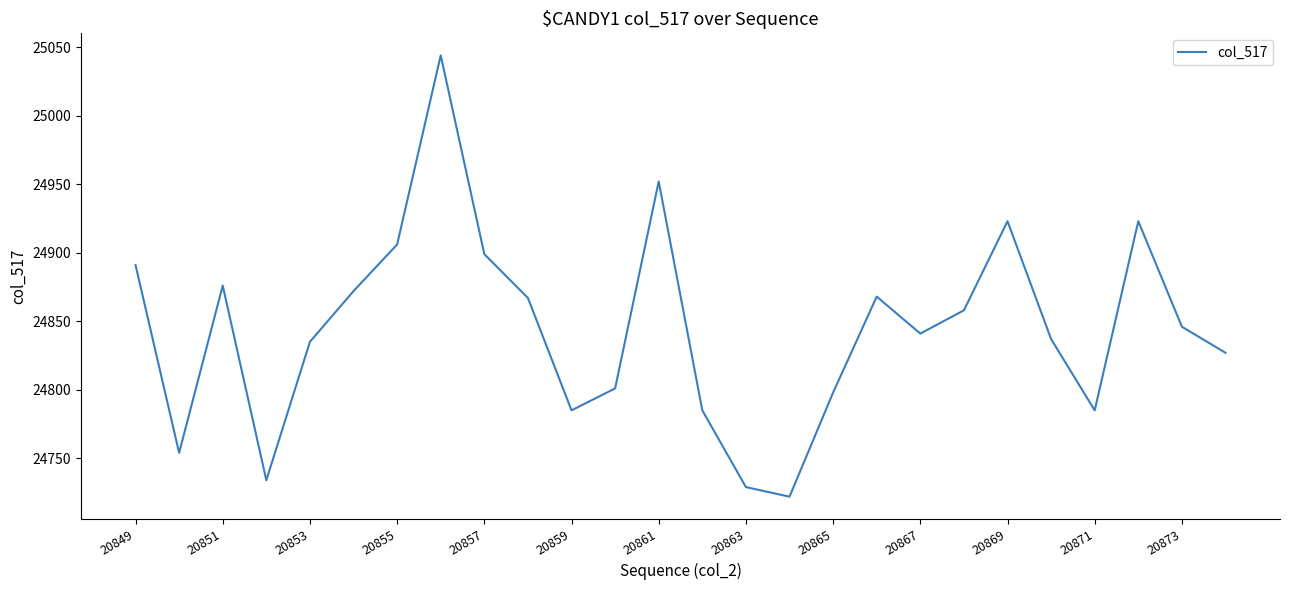

What is the difference between the maximum and minimum values?

322